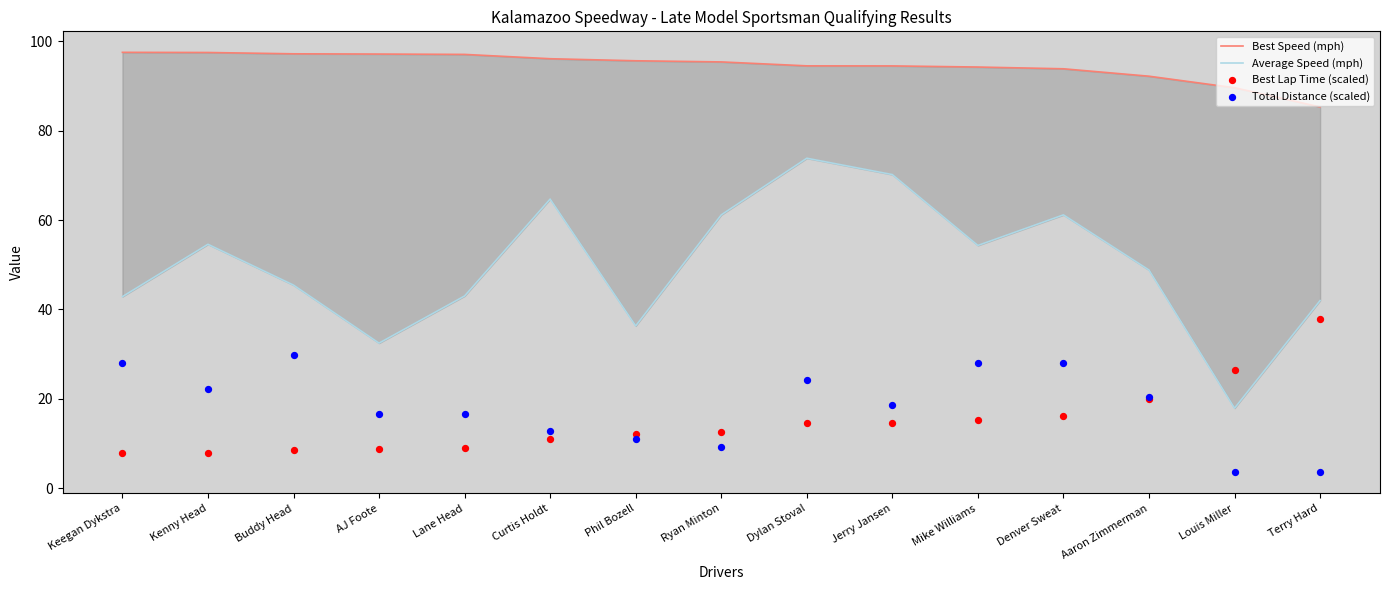

Which series reaches the minimum Y coordinate?

Total Distance (scaled)